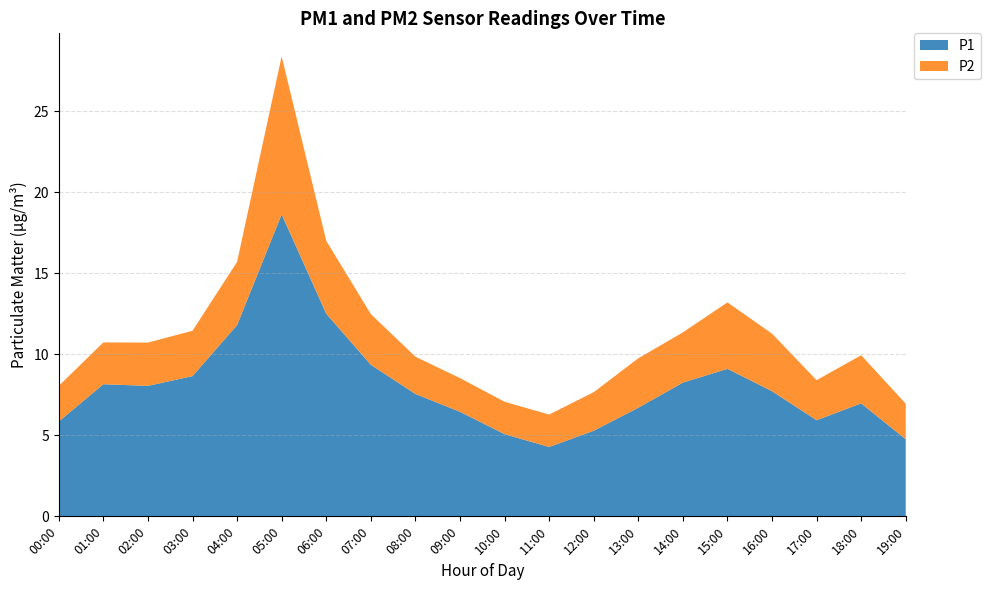

Reading left to right, extract all data points from this chart.

P1: 5.8	8.2	8.1	8.7	11.8	18.6	12.5	9.3	7.5	6.5	5.1	4.3	5.3	6.7	8.2	9.1	7.7	5.9	7.0	4.8
P2: 2.2	2.6	2.7	2.8	3.9	9.8	4.5	3.1	2.3	2.1	2.0	2.0	2.4	3.0	3.1	4.1	3.5	2.5	3.0	2.2